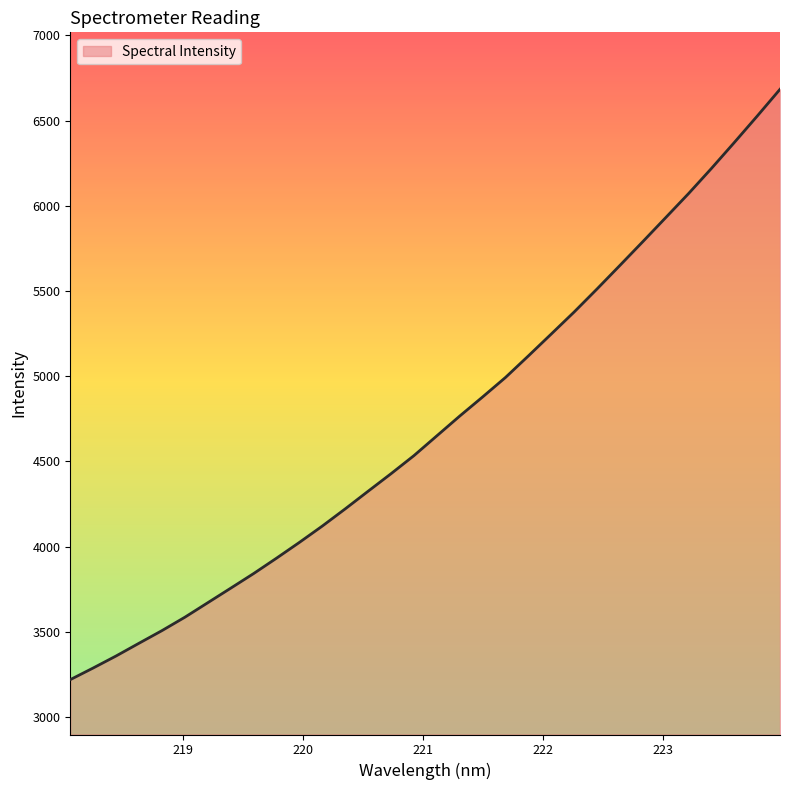

What is the difference between the maximum and minimum values?

3464.3